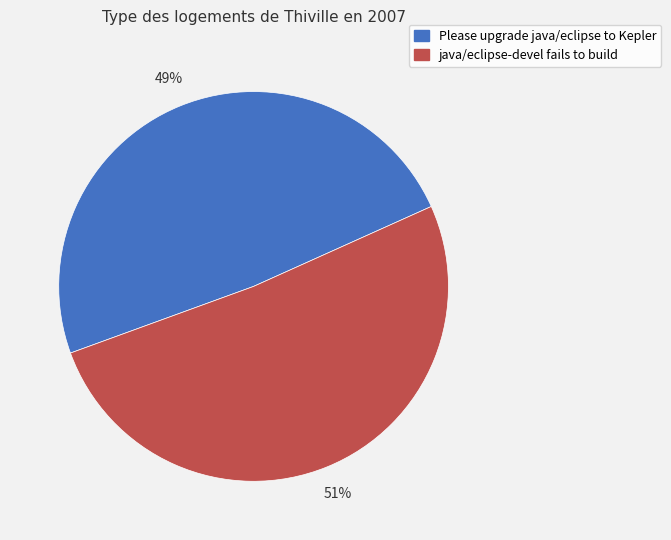

Rank the categories by value from highest to lowest.

java/eclipse-devel fails to build, Please upgrade java/eclipse to Kepler